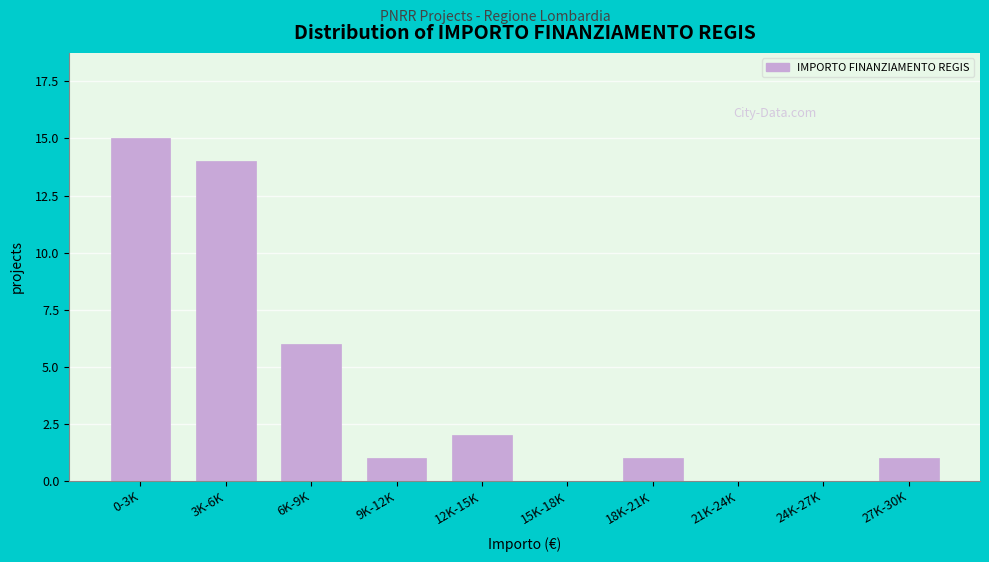

Reading left to right, list all the values displayed in this chart.

0-3K=15	3K-6K=14	6K-9K=6	9K-12K=1	12K-15K=2	15K-18K=0	18K-21K=1	21K-24K=0	24K-27K=0	27K-30K=1